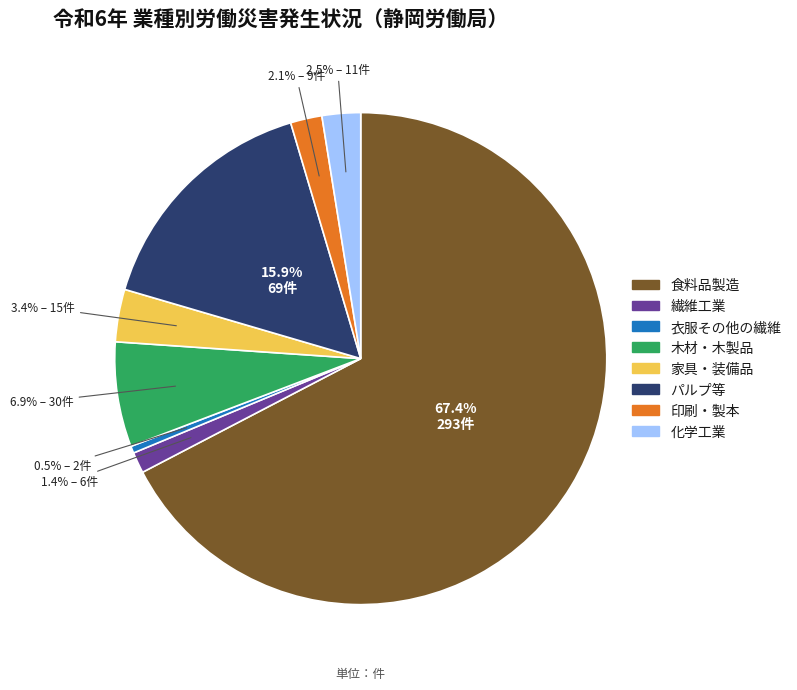

What is the smallest slice in the pie chart?

衣服その他の繊維